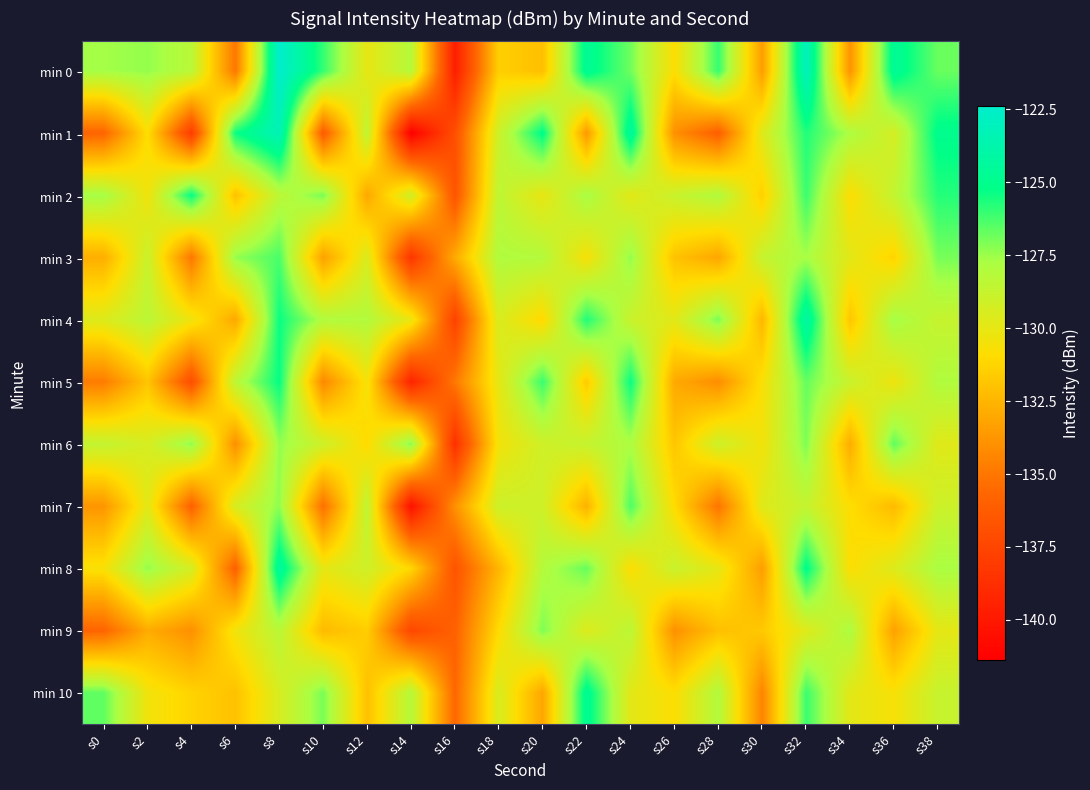

Reading left to right, what are all the values shown in this chart?

min 0: s0=-127.6	s2=-127.4	s4=-128.3	s6=-135.0	s8=-122.4	s10=-126.0	s12=-130.0	s14=-128.2	s16=-139.7	s18=-131.5	s20=-132.1	s22=-124.7	s24=-126.9	s26=-130.8	s28=-126.0	s30=-133.4	s32=-123.1	s34=-133.8	s36=-124.6	s38=-126.8
min 1: s0=-135.8	s2=-130.9	s4=-138.0	s6=-125.4	s8=-123.3	s10=-136.3	s12=-128.5	s14=-141.4	s16=-136.9	s18=-129.0	s20=-125.1	s22=-133.6	s24=-124.4	s26=-133.9	s28=-136.1	s30=-129.7	s32=-125.7	s34=-127.9	s36=-129.3	s38=-125.0
min 2: s0=-127.6	s2=-130.4	s4=-125.3	s6=-132.0	s8=-128.4	s10=-127.0	s12=-133.0	s14=-129.2	s16=-136.7	s18=-128.5	s20=-130.1	s22=-127.7	s24=-129.9	s26=-128.8	s28=-128.0	s30=-131.4	s32=-126.1	s34=-130.8	s36=-128.6	s38=-125.8
min 3: s0=-132.8	s2=-128.9	s4=-135.0	s6=-127.4	s8=-126.3	s10=-133.3	s12=-129.5	s14=-138.4	s16=-132.9	s18=-128.0	s20=-128.1	s22=-130.6	s24=-127.4	s26=-131.9	s28=-133.1	s30=-128.7	s32=-127.7	s34=-129.9	s36=-131.3	s38=-127.0
min 4: s0=-129.6	s2=-128.4	s4=-130.3	s6=-133.0	s8=-125.4	s10=-128.0	s12=-128.0	s14=-130.2	s16=-137.7	s18=-129.5	s20=-131.1	s22=-125.7	s24=-128.9	s26=-129.8	s28=-127.0	s30=-132.4	s32=-124.1	s34=-131.8	s36=-127.6	s38=-128.8
min 5: s0=-134.8	s2=-131.9	s4=-137.0	s6=-128.4	s8=-125.3	s10=-134.3	s12=-130.5	s14=-139.4	s16=-134.9	s18=-130.0	s20=-126.1	s22=-131.6	s24=-125.4	s26=-132.9	s28=-134.1	s30=-130.7	s32=-126.7	s34=-128.9	s36=-130.3	s38=-128.0
min 6: s0=-128.6	s2=-129.4	s4=-127.3	s6=-134.0	s8=-127.4	s10=-129.0	s12=-131.0	s14=-127.2	s16=-138.7	s18=-130.5	s20=-129.1	s22=-128.7	s24=-127.9	s26=-131.8	s28=-129.0	s30=-130.4	s32=-127.1	s34=-132.8	s36=-126.6	s38=-129.8
min 7: s0=-133.8	s2=-129.9	s4=-136.0	s6=-129.4	s8=-127.3	s10=-135.3	s12=-128.5	s14=-140.4	s16=-133.9	s18=-129.0	s20=-129.1	s22=-132.6	s24=-126.4	s26=-130.9	s28=-135.1	s30=-129.7	s32=-128.7	s34=-130.9	s36=-132.3	s38=-129.0
min 8: s0=-130.6	s2=-127.4	s4=-129.3	s6=-136.0	s8=-124.4	s10=-130.0	s12=-129.0	s14=-131.2	s16=-136.7	s18=-132.5	s20=-128.1	s22=-126.7	s24=-130.9	s26=-128.8	s28=-130.0	s30=-133.4	s32=-125.1	s34=-130.8	s36=-129.6	s38=-127.8
min 9: s0=-135.8	s2=-132.9	s4=-134.0	s6=-130.4	s8=-128.3	s10=-132.3	s12=-131.5	s14=-137.4	s16=-135.9	s18=-131.0	s20=-127.1	s22=-129.6	s24=-128.4	s26=-133.9	s28=-132.1	s30=-131.7	s32=-129.7	s34=-127.9	s36=-133.3	s38=-130.0
min 10: s0=-126.6	s2=-130.4	s4=-131.3	s6=-132.0	s8=-129.4	s10=-127.0	s12=-132.0	s14=-128.2	s16=-135.7	s18=-129.5	s20=-133.1	s22=-124.7	s24=-129.9	s26=-130.8	s28=-128.0	s30=-134.4	s32=-126.1	s34=-129.8	s36=-130.6	s38=-128.8